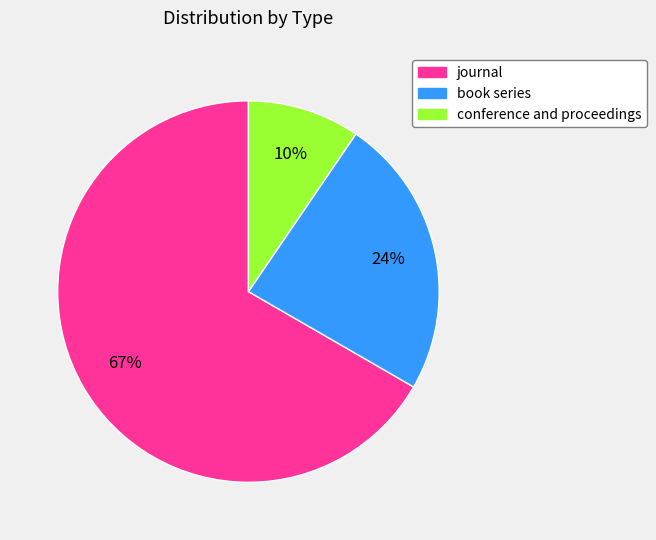

Combined, do journal and conference and proceedings account for over 50%?

Yes